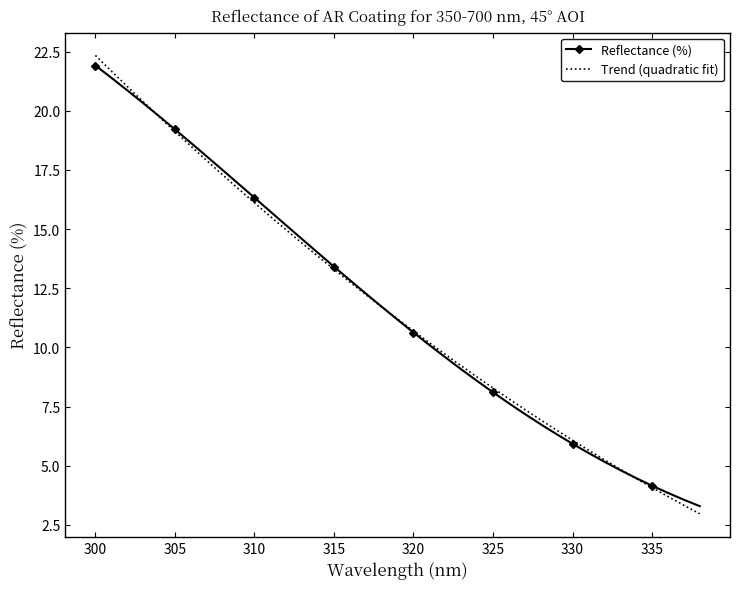

True or false: the data shows 12.3 at 317.

True